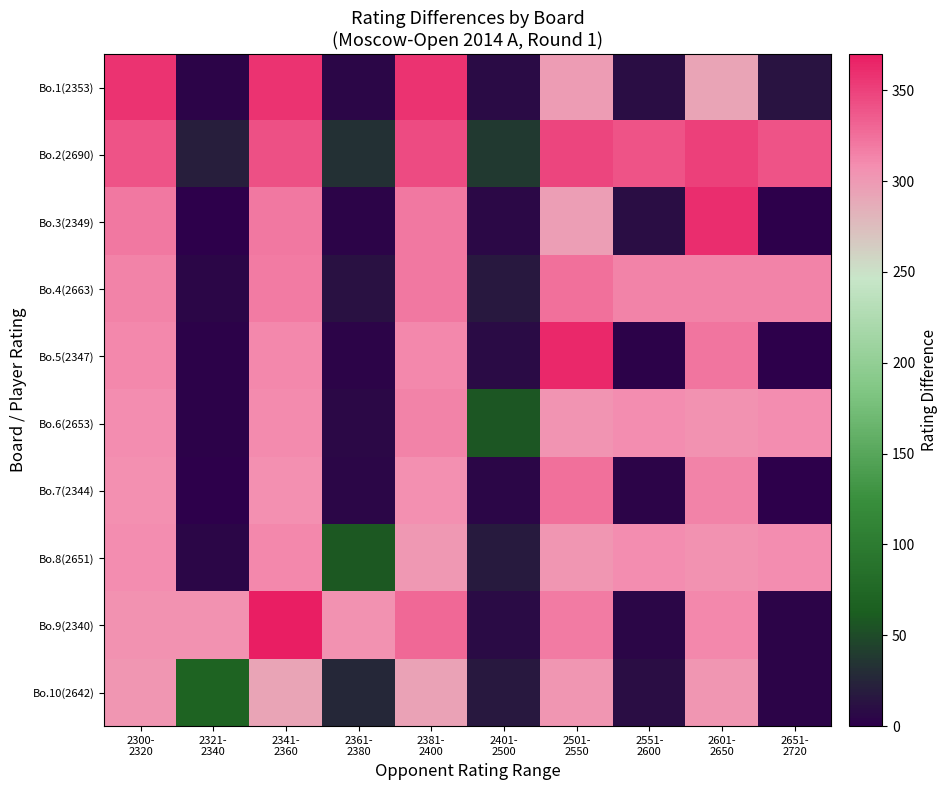

Rank the series at 2321- 2340 from highest to lowest value.

Bo.9(2340), Bo.10(2642), Bo.2(2690), Bo.4(2663), Bo.8(2651), Bo.1(2353), Bo.5(2347), Bo.6(2653), Bo.3(2349), Bo.7(2344)